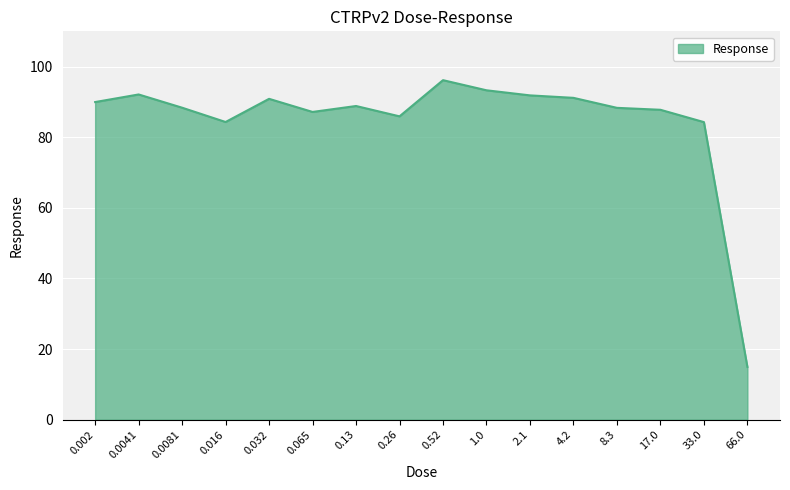

What is the change in value from 0.26 to 4.2?

+5.2